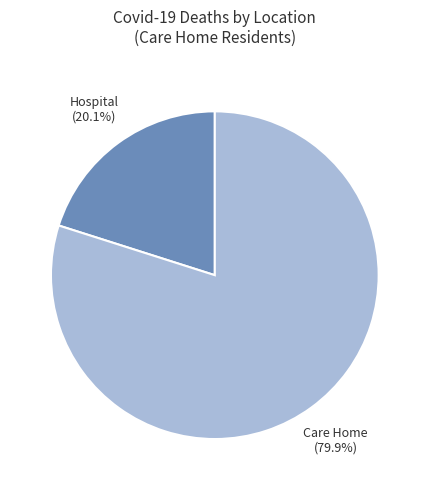

Combined, do Hospital and Care Home account for over 50%?

Yes